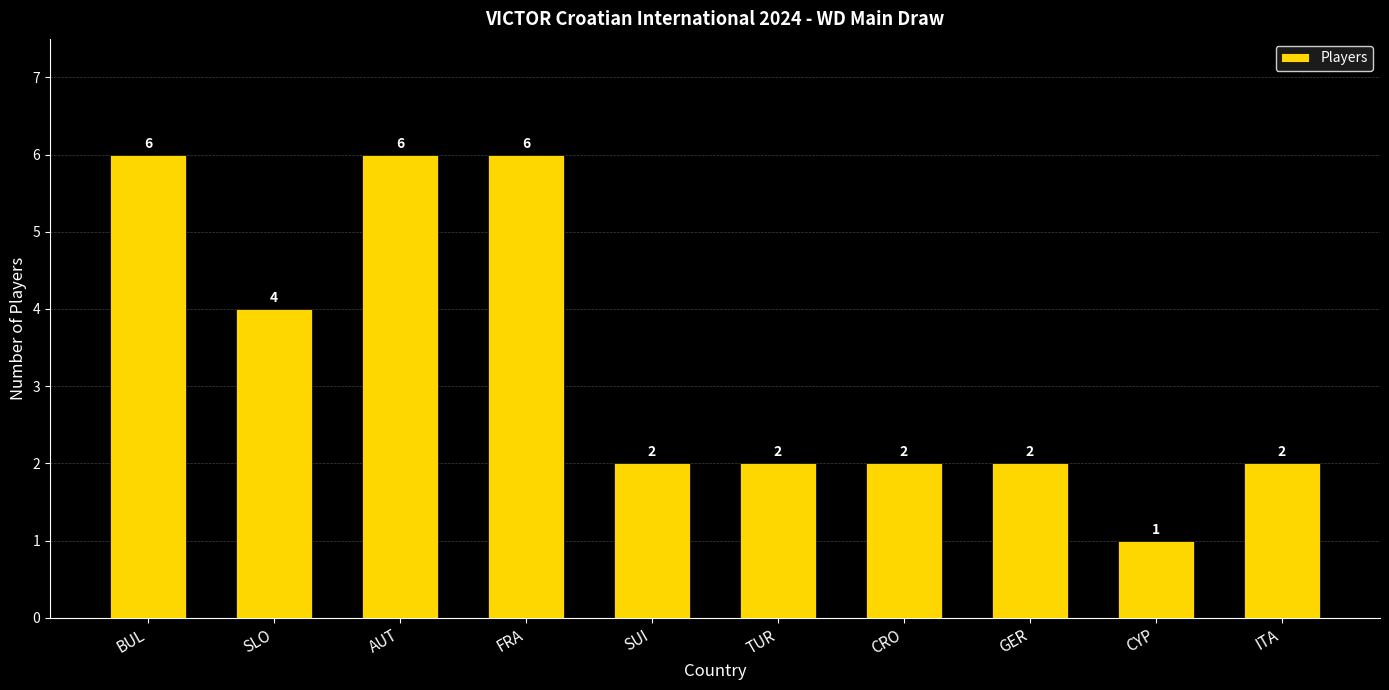

What value does the data have at BUL?

6